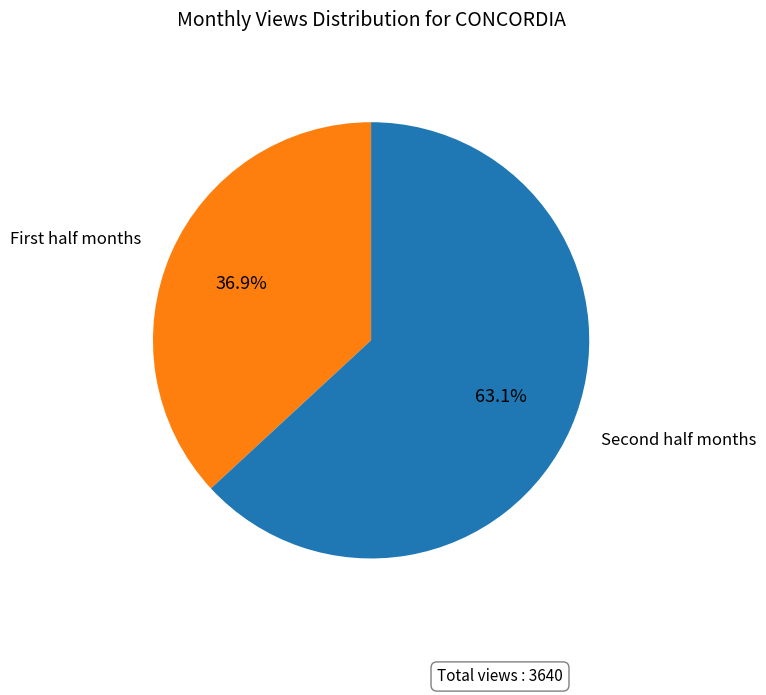

How many segments does this pie chart have?

2